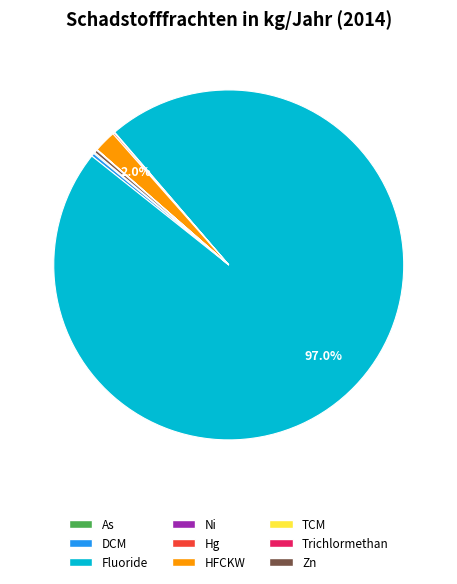

Is there any slice that represents more than half of the pie?

Yes